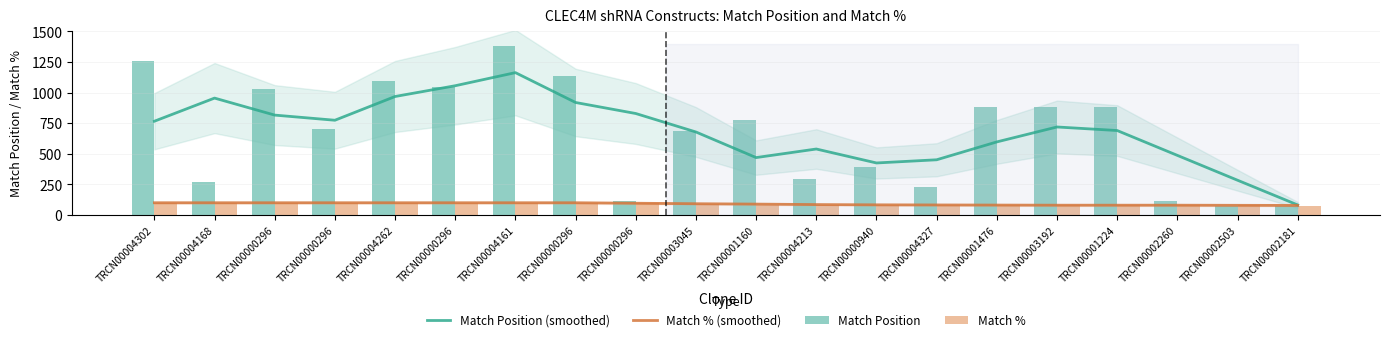

What is the sum of all Match Position (smoothed) values?

13667